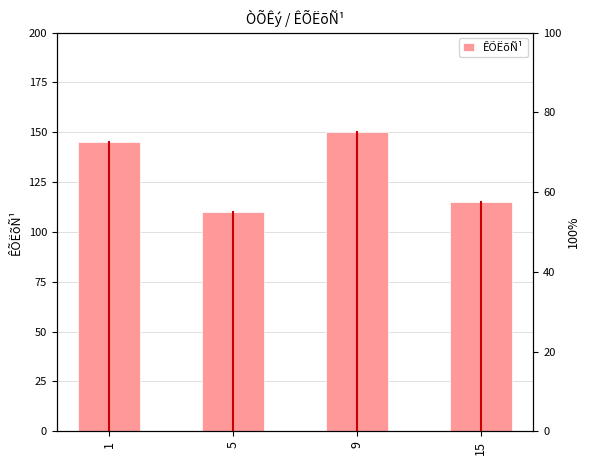

What is the difference between the values at 9 and 1?

5